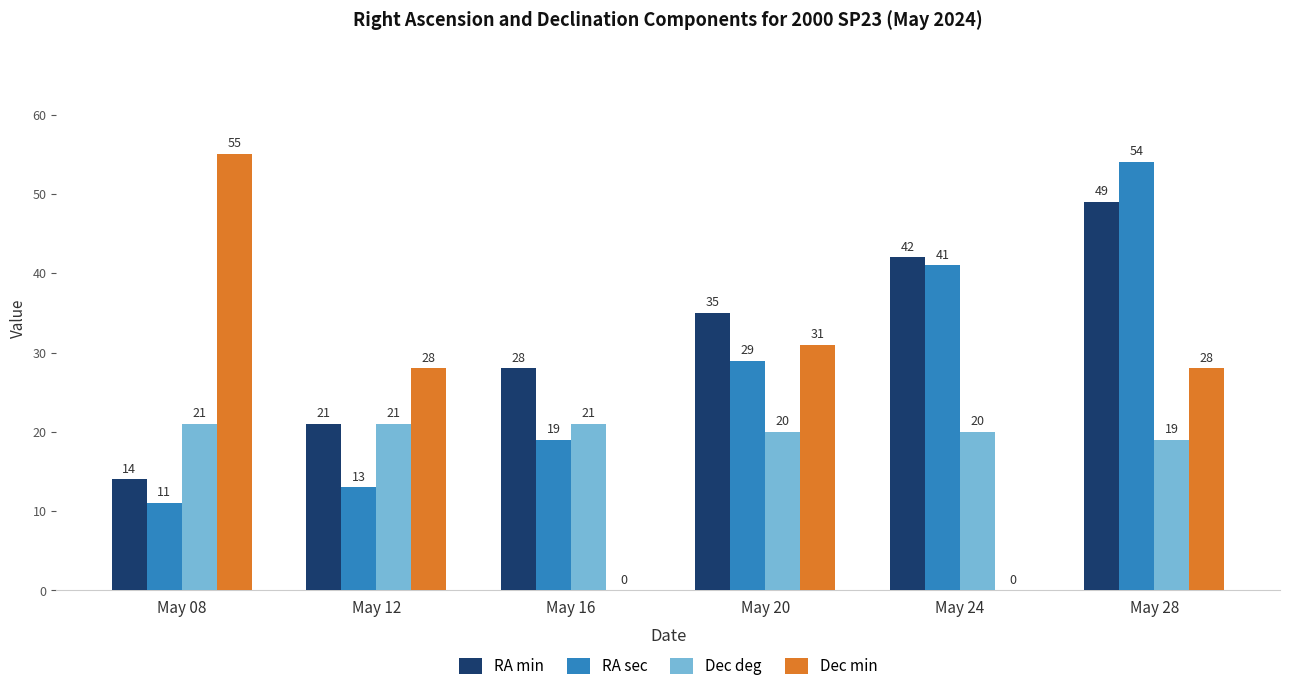

What is the maximum value for Dec min?

55